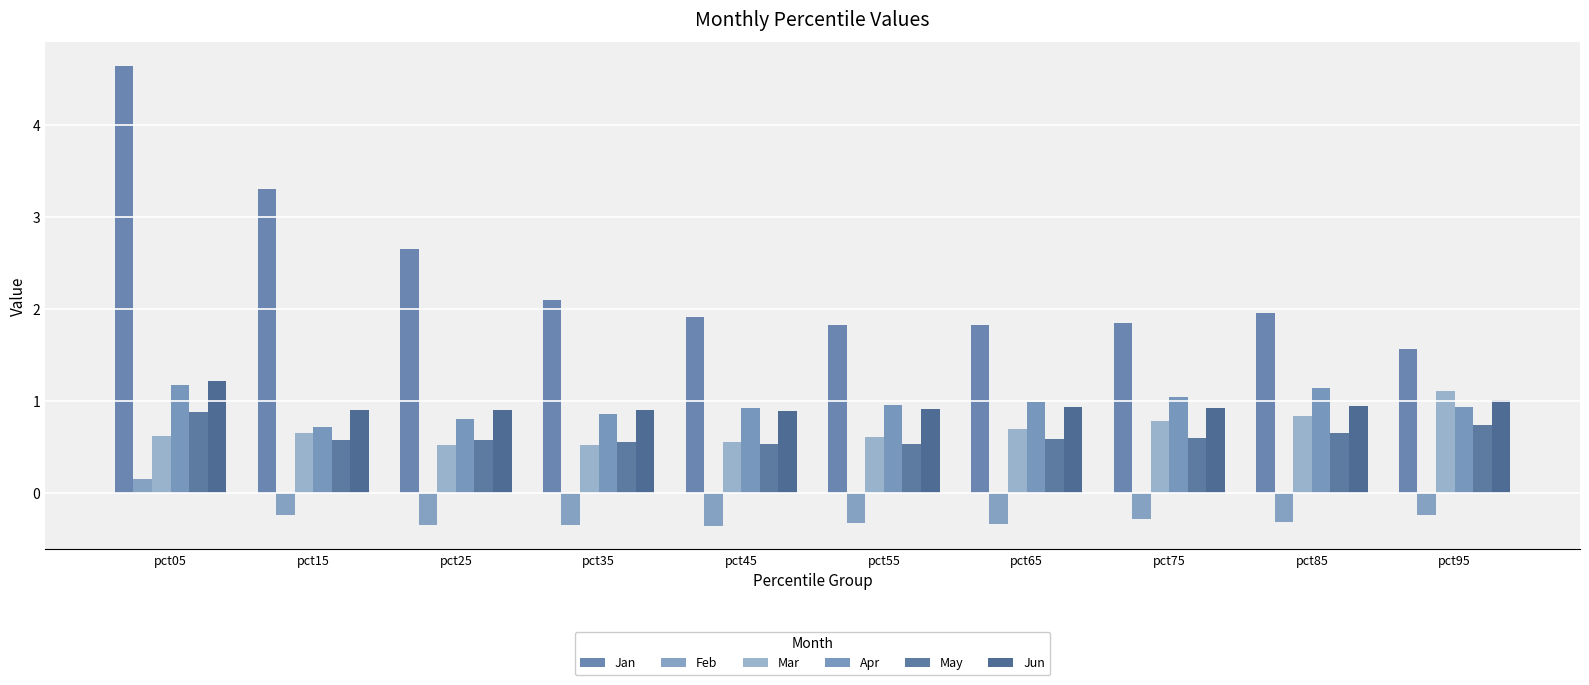

At pct25, list the series in order from smallest to largest.

Feb, Mar, May, Apr, Jun, Jan